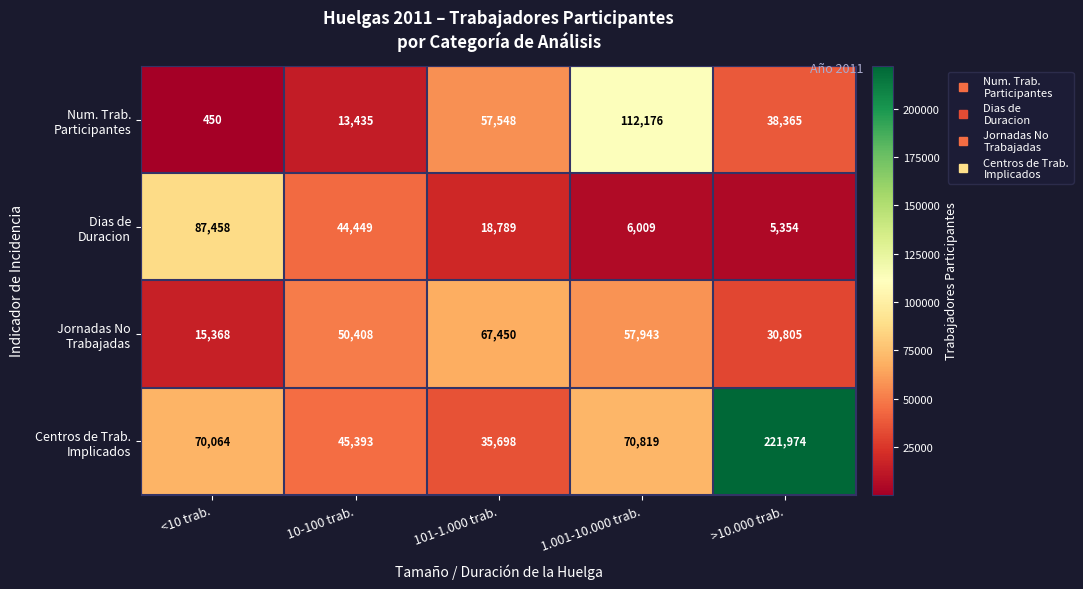

How many categories are shown in the chart?

5